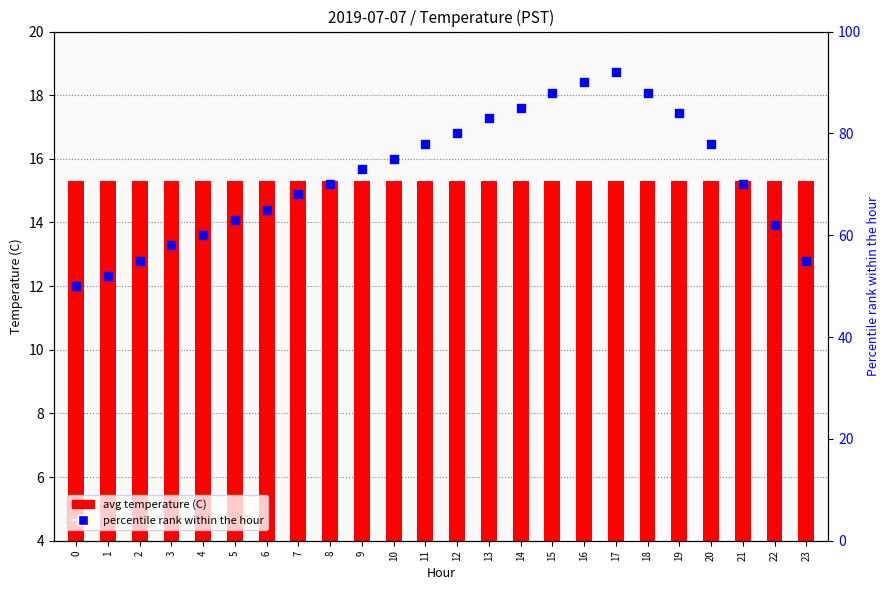

At which category is the sum across all series the highest?

17